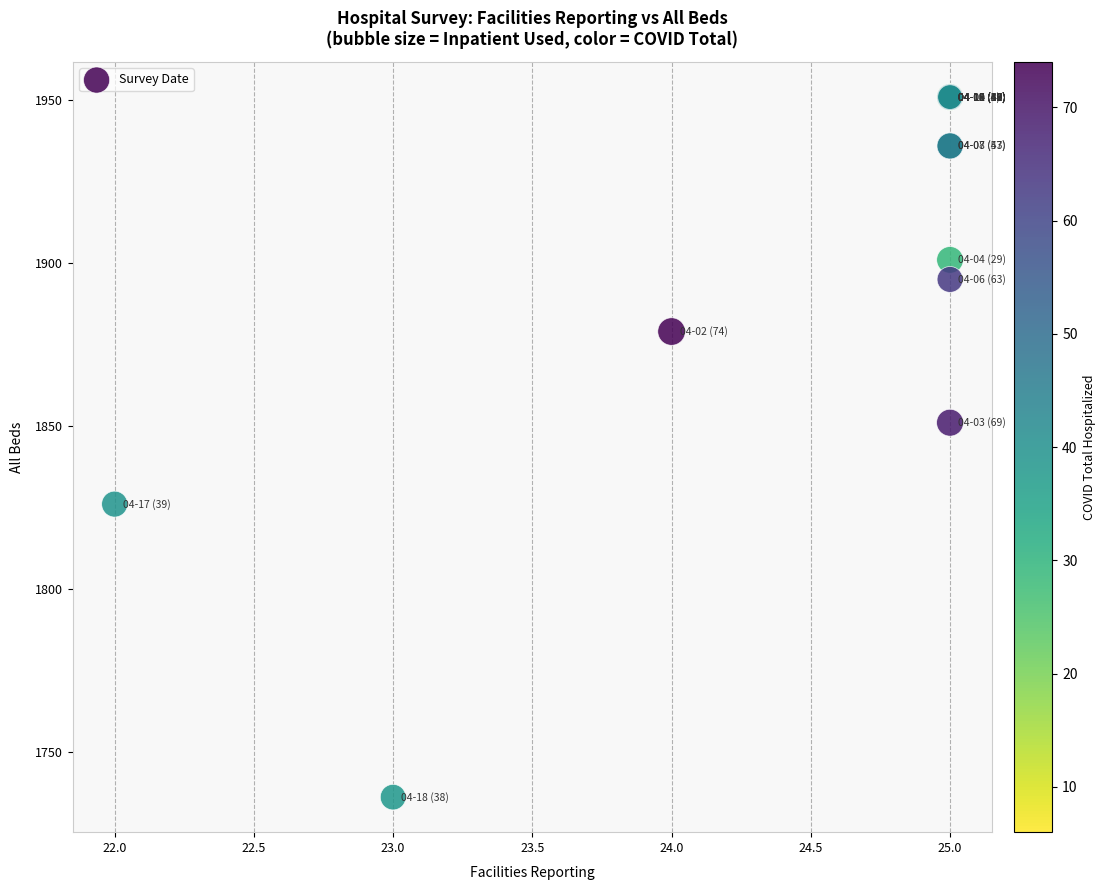

What Y value in the scatter plot is closest to 1843?

1851